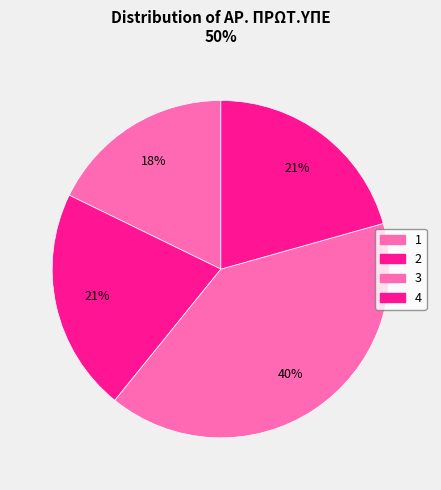

True or false: 3 accounts for 40% of the total.

True